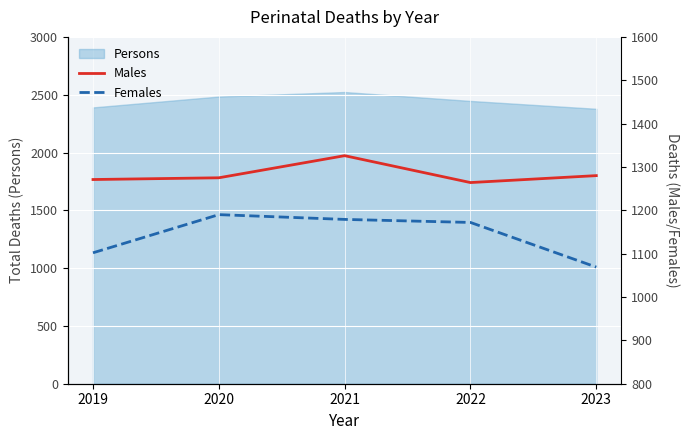

What is the minimum value shown in the chart?

1069